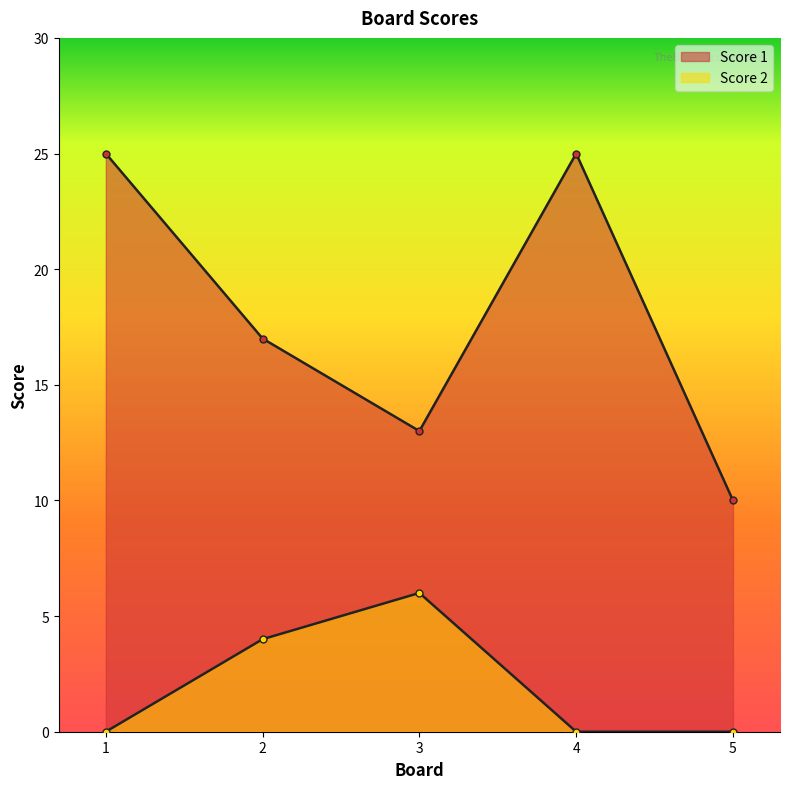

What value does the Score 2 series have at 3?

6